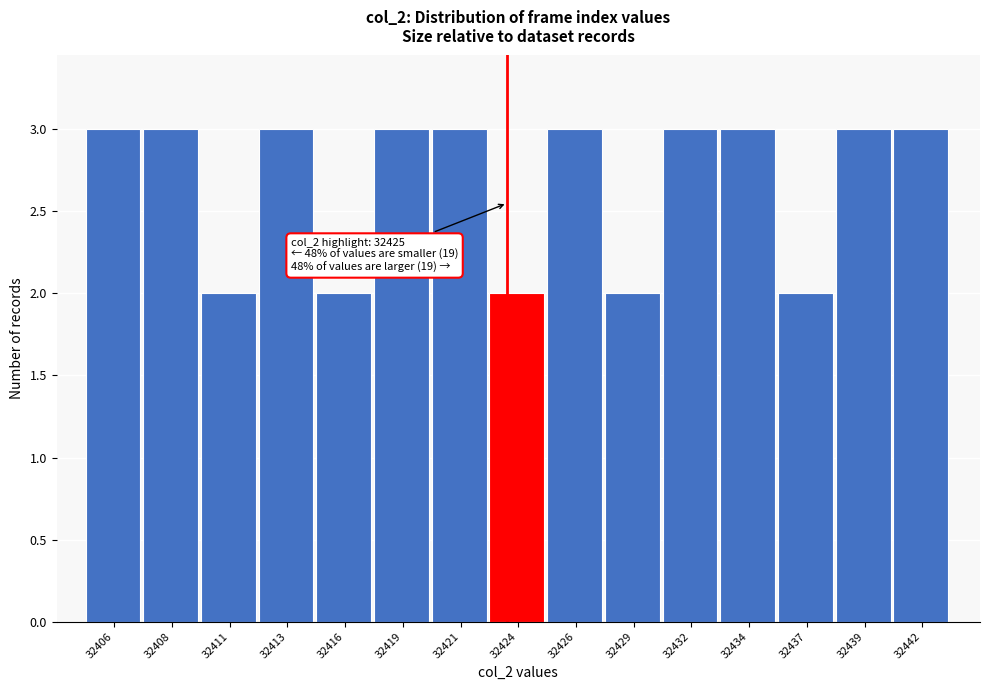

Reading left to right, transcribe all the data shown in this chart.

32406=3	32408=3	32411=2	32413=3	32416=2	32419=3	32421=3	32424=2	32426=3	32429=2	32432=3	32434=3	32437=2	32439=3	32442=3